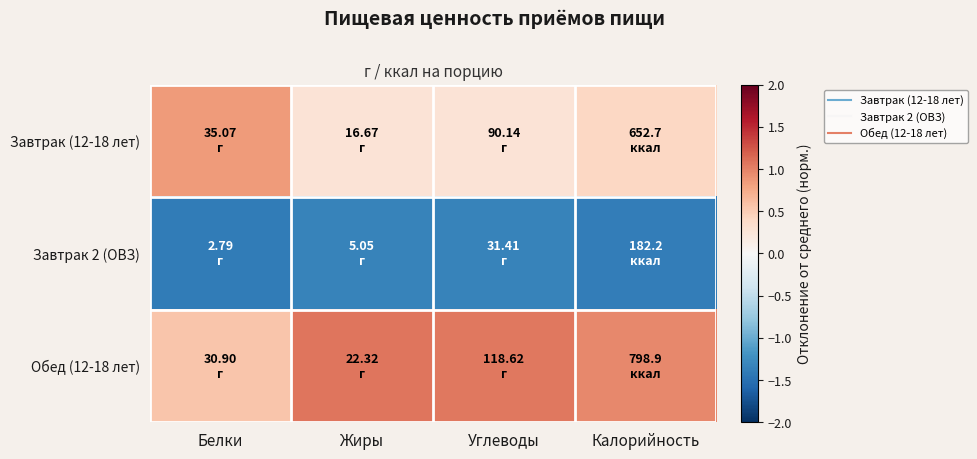

Count the number of data series in this chart.

3